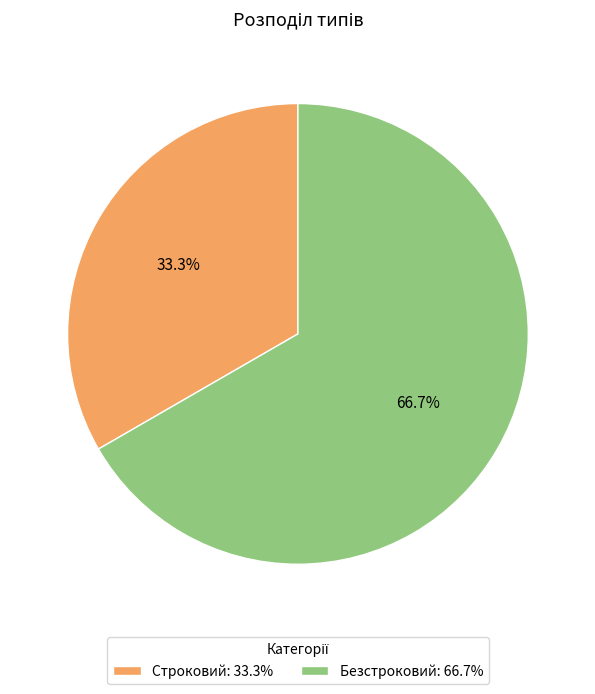

What portion of the pie excludes Строковий?

66.7%